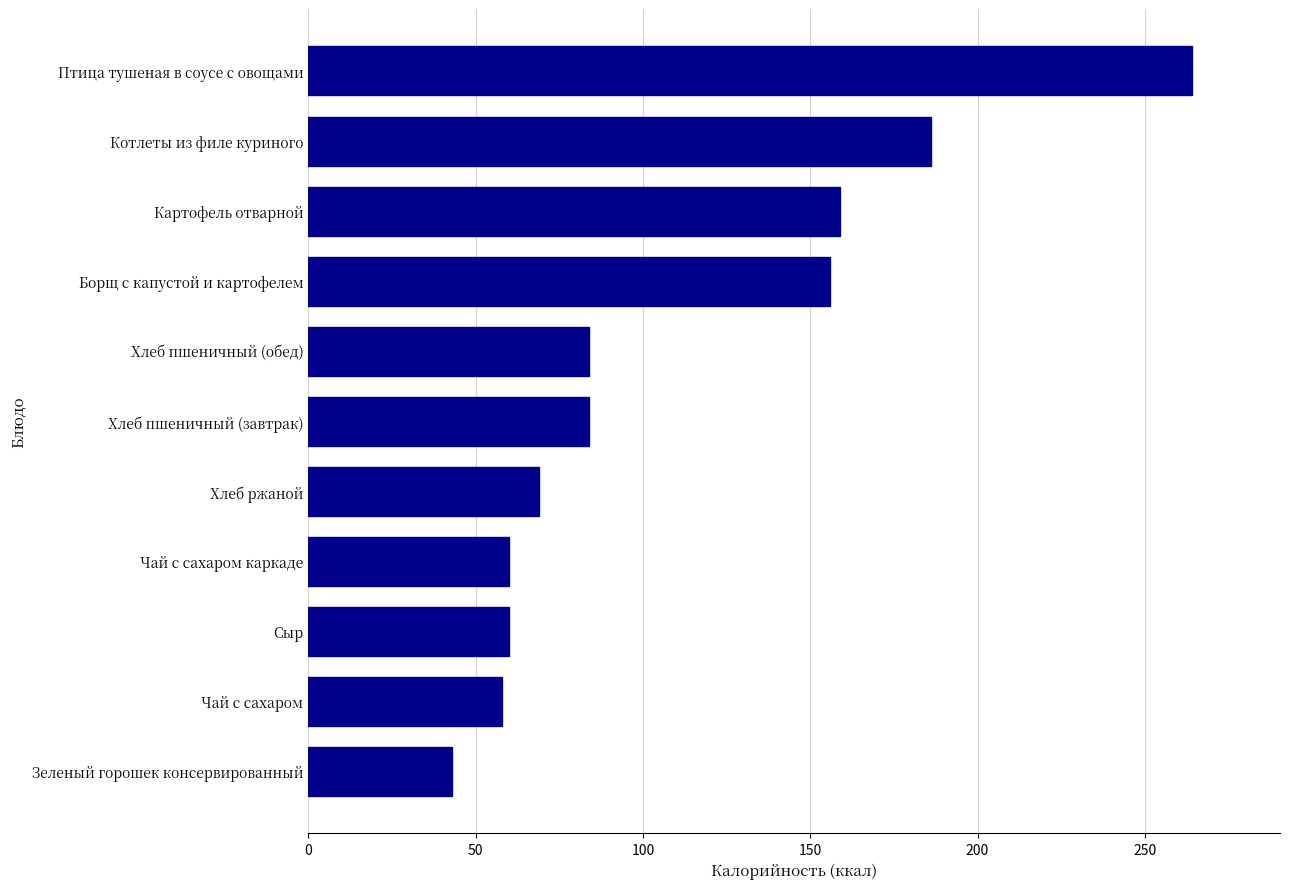

At which label is the value closest to 153?

Борщ с капустой и картофелем